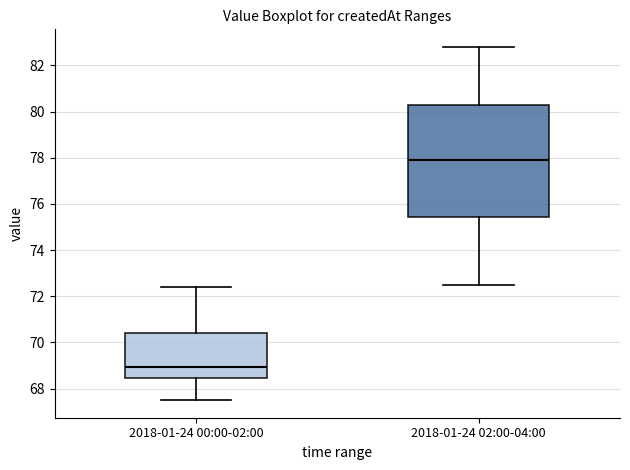

Reading left to right, read every box against the y-axis: the position of its median line, the range the box covers, and the ends of its whiskers. The values are not printed on the chart, so give them approximately, as read against the axis.

2018-01-24 00:00-02:00: median 69.0, box 68.4 to 70.4, whiskers 67.6 to 72.4
2018-01-24 02:00-04:00: median 78.0, box 75.4 to 80.2, whiskers 72.6 to 82.8